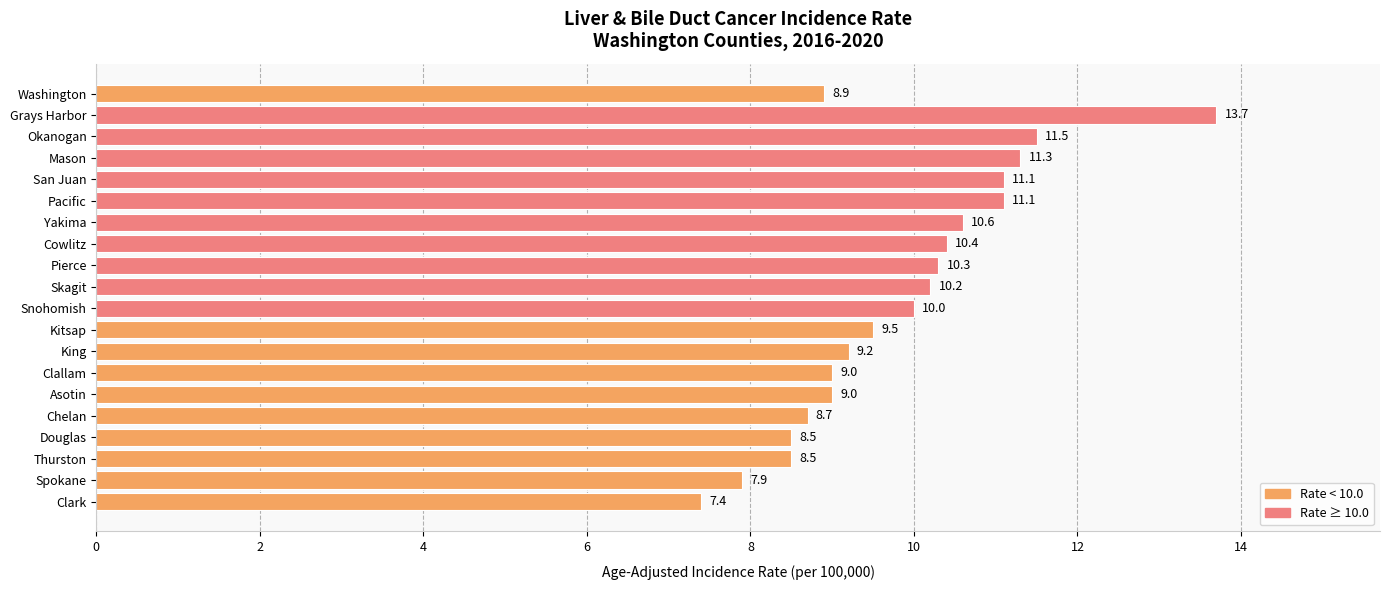

What is the maximum value shown in the chart?

13.7